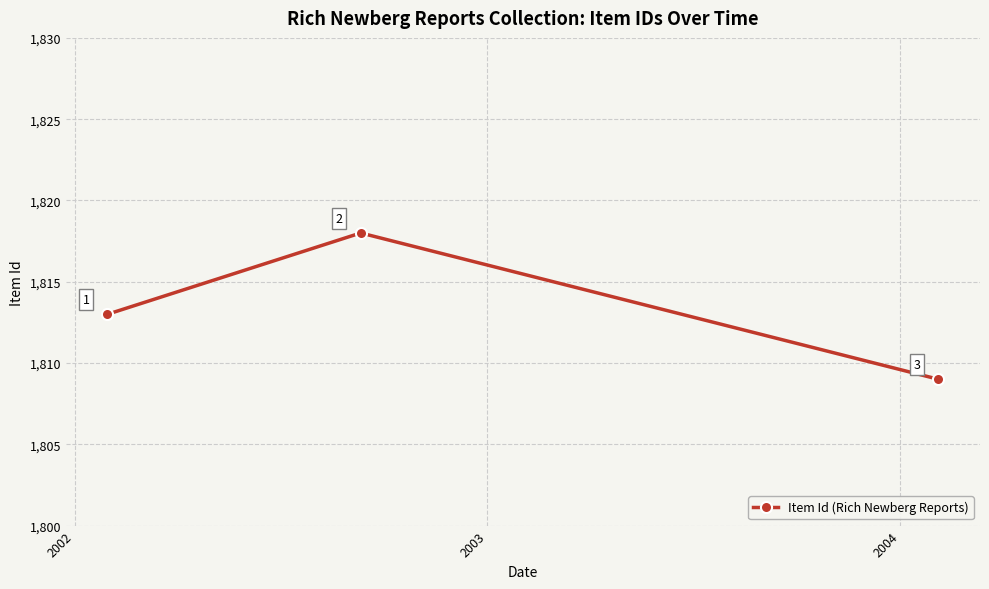

Count the number of data series in this chart.

1